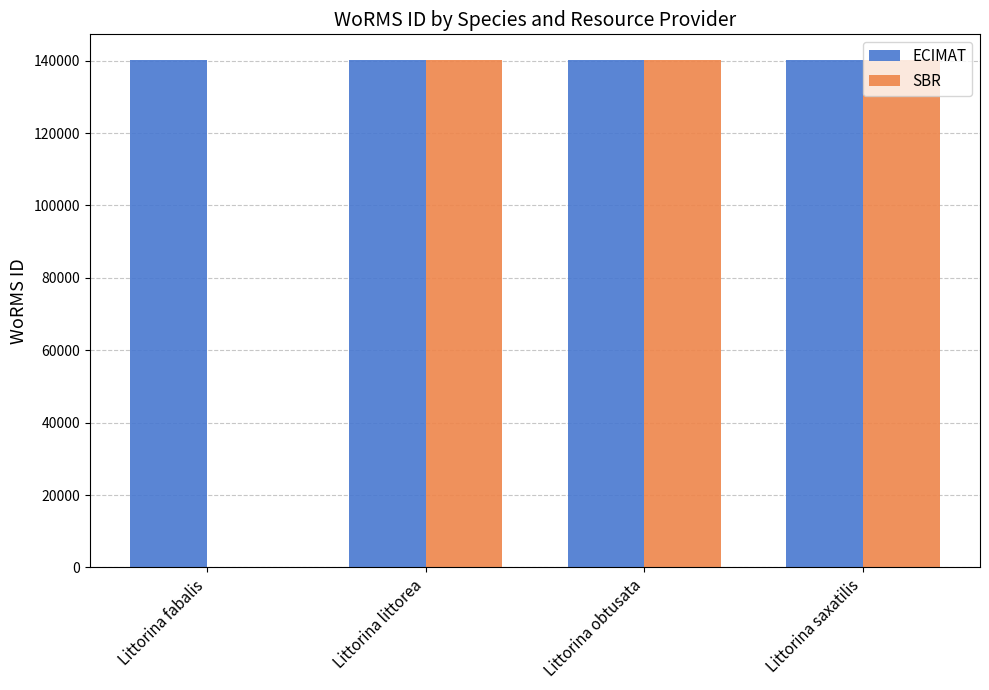

What are all the series names shown in the legend?

ECIMAT, SBR